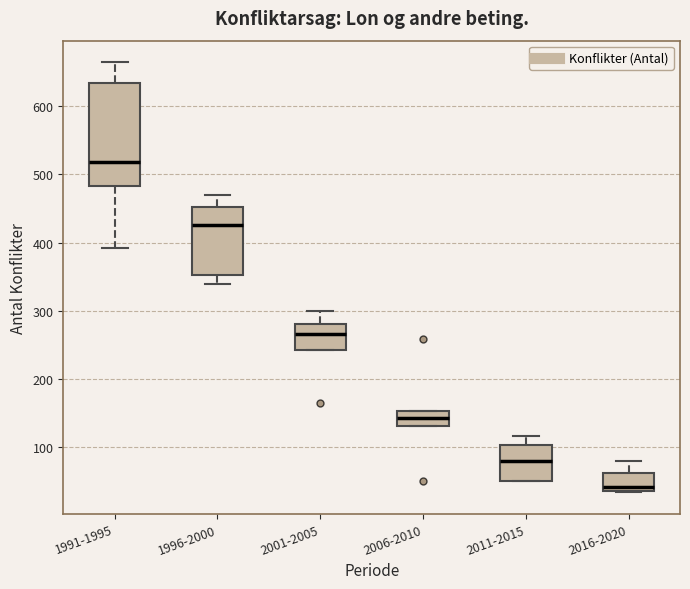

Comparing the boxes themselves (not the whiskers), which one is the tallest?

1991-1995